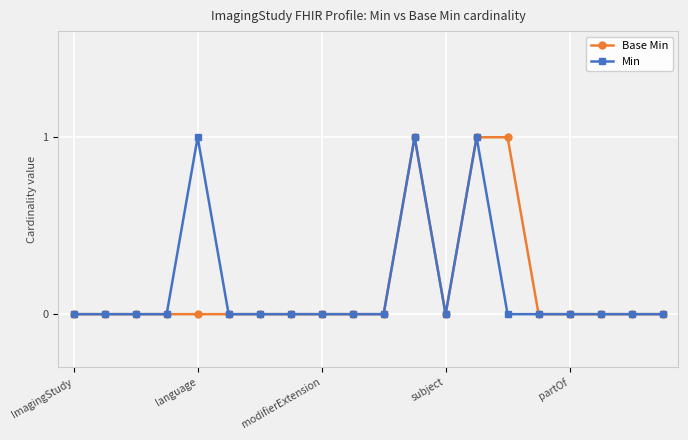

True or false: Min and Base Min cross at least once.

False